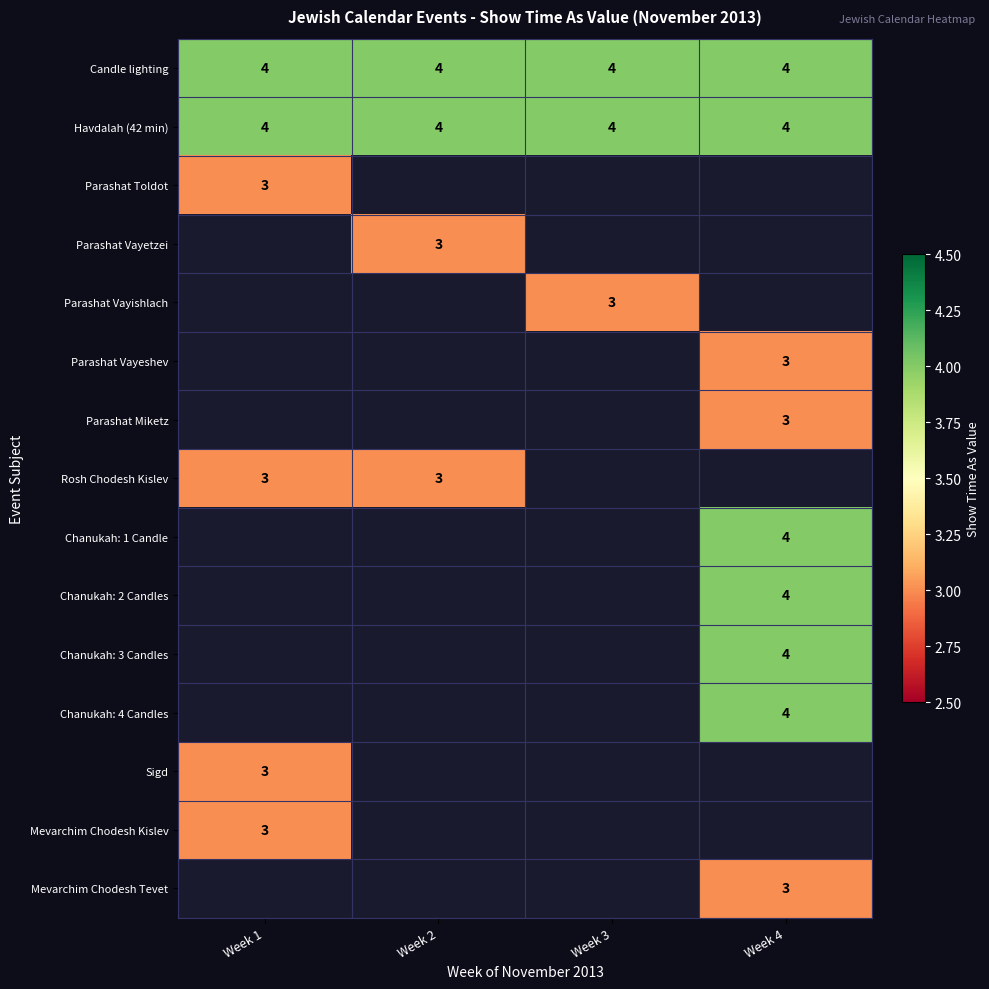

True or false: Candle lighting has a value of 4 at Week 3.

True